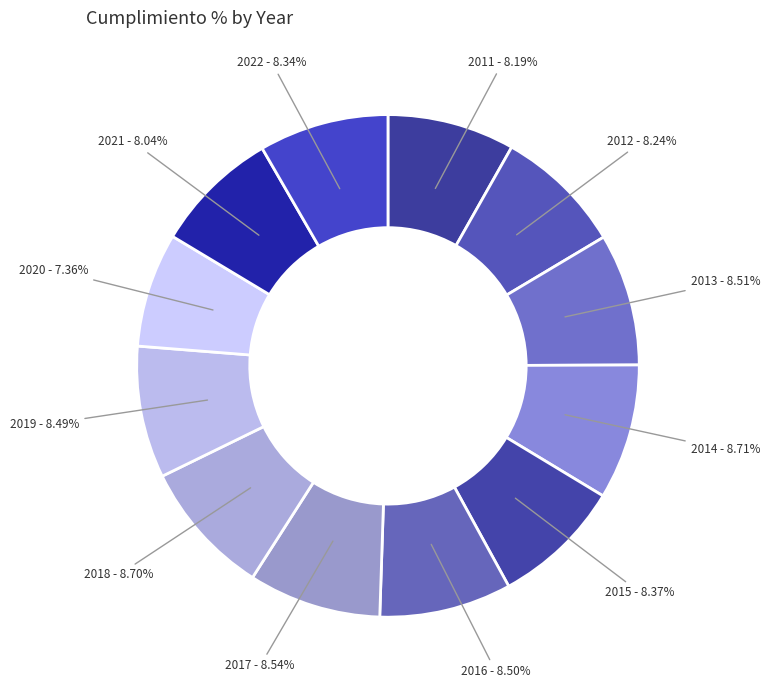

The 2017 slice represents 9% of the pie. True or false?

True